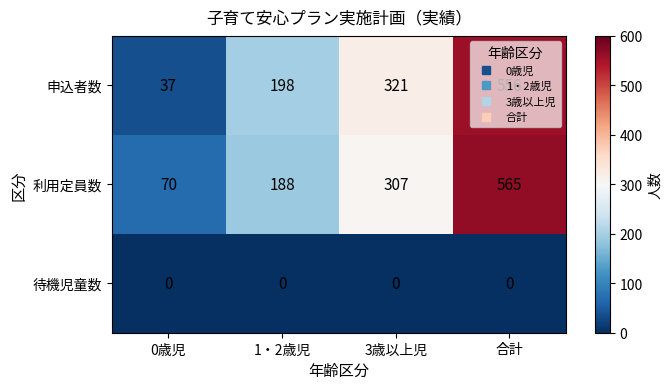

Which series has the largest total across all categories?

利用定員数